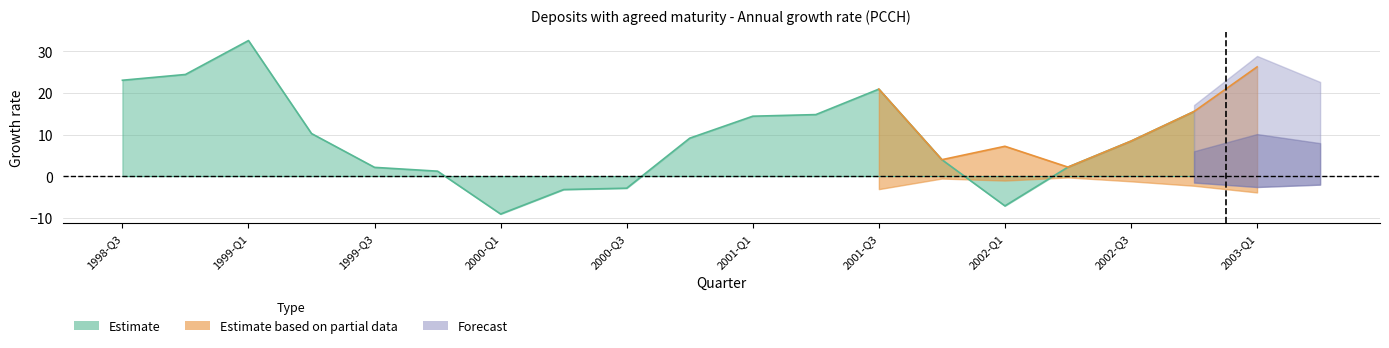

What is the difference between the maximum and minimum values in the Forecast series?

12.6